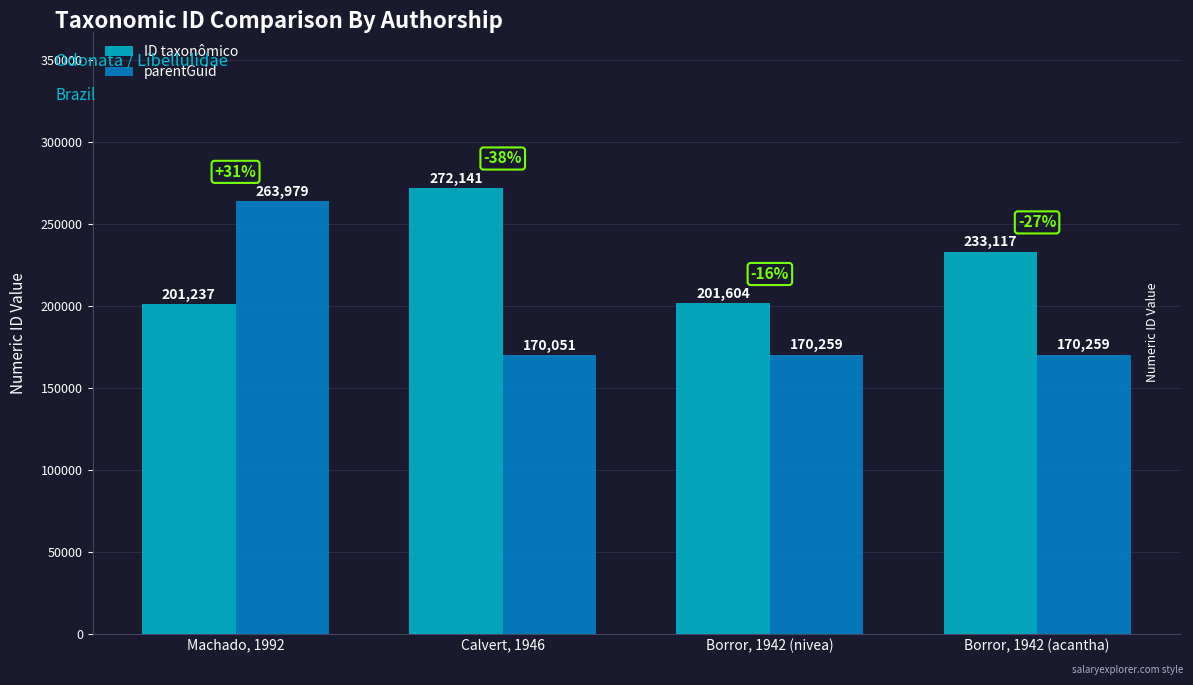

At which category is the sum across all series the highest?

Machado, 1992